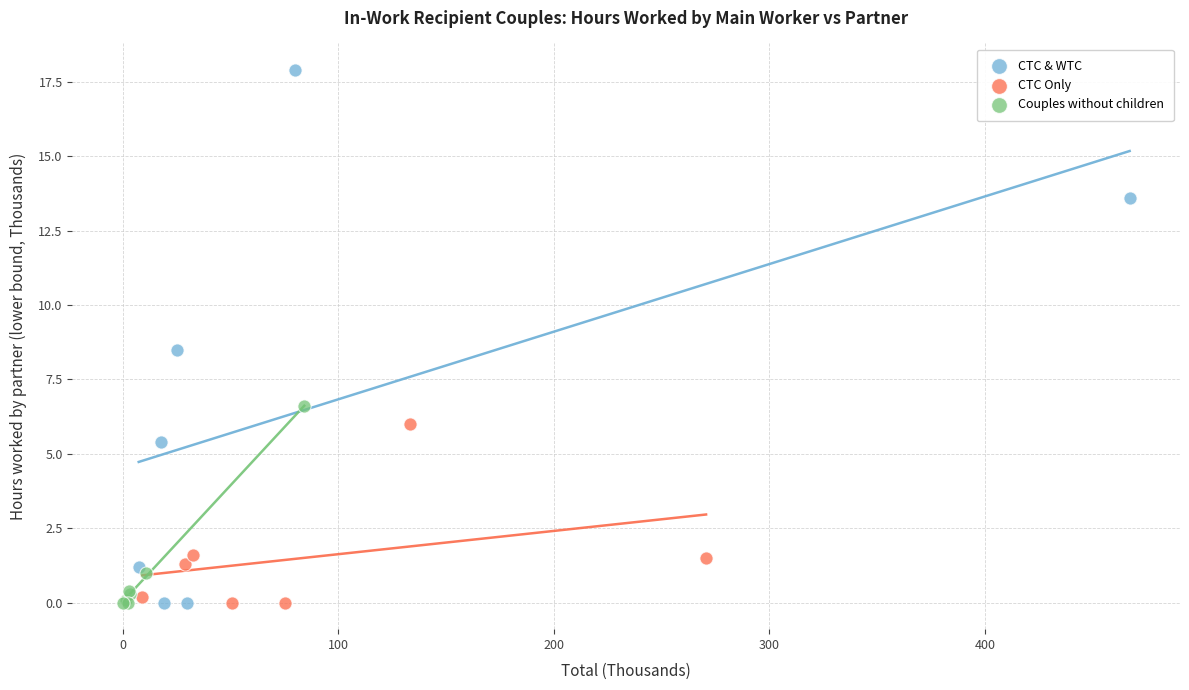

Which series has the widest spread of Y values?

CTC & WTC